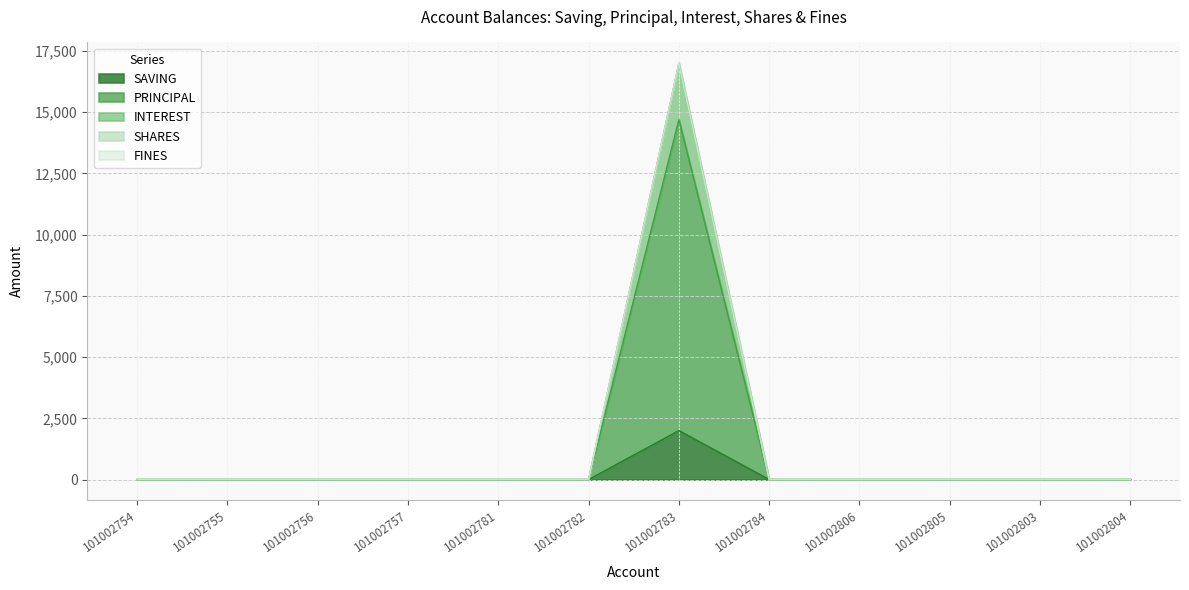

Which series has the widest spread of values?

PRINCIPAL